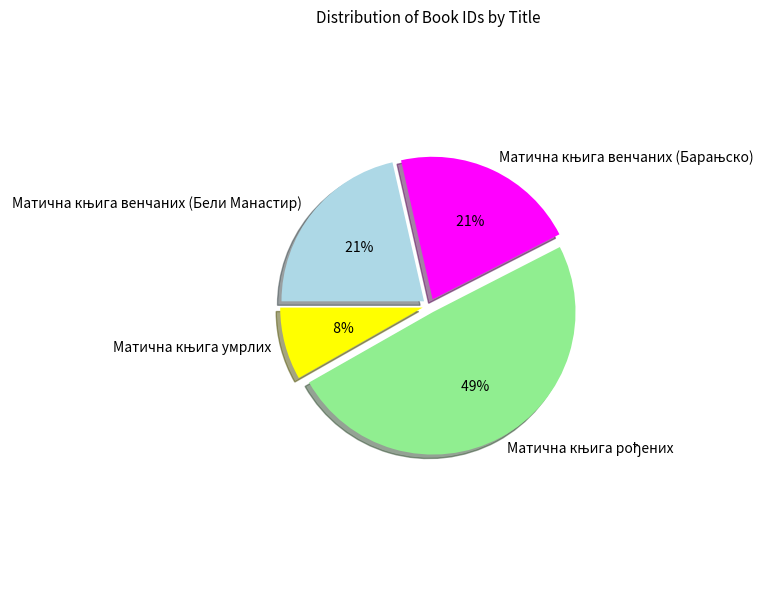

Is there a majority slice in this chart?

No